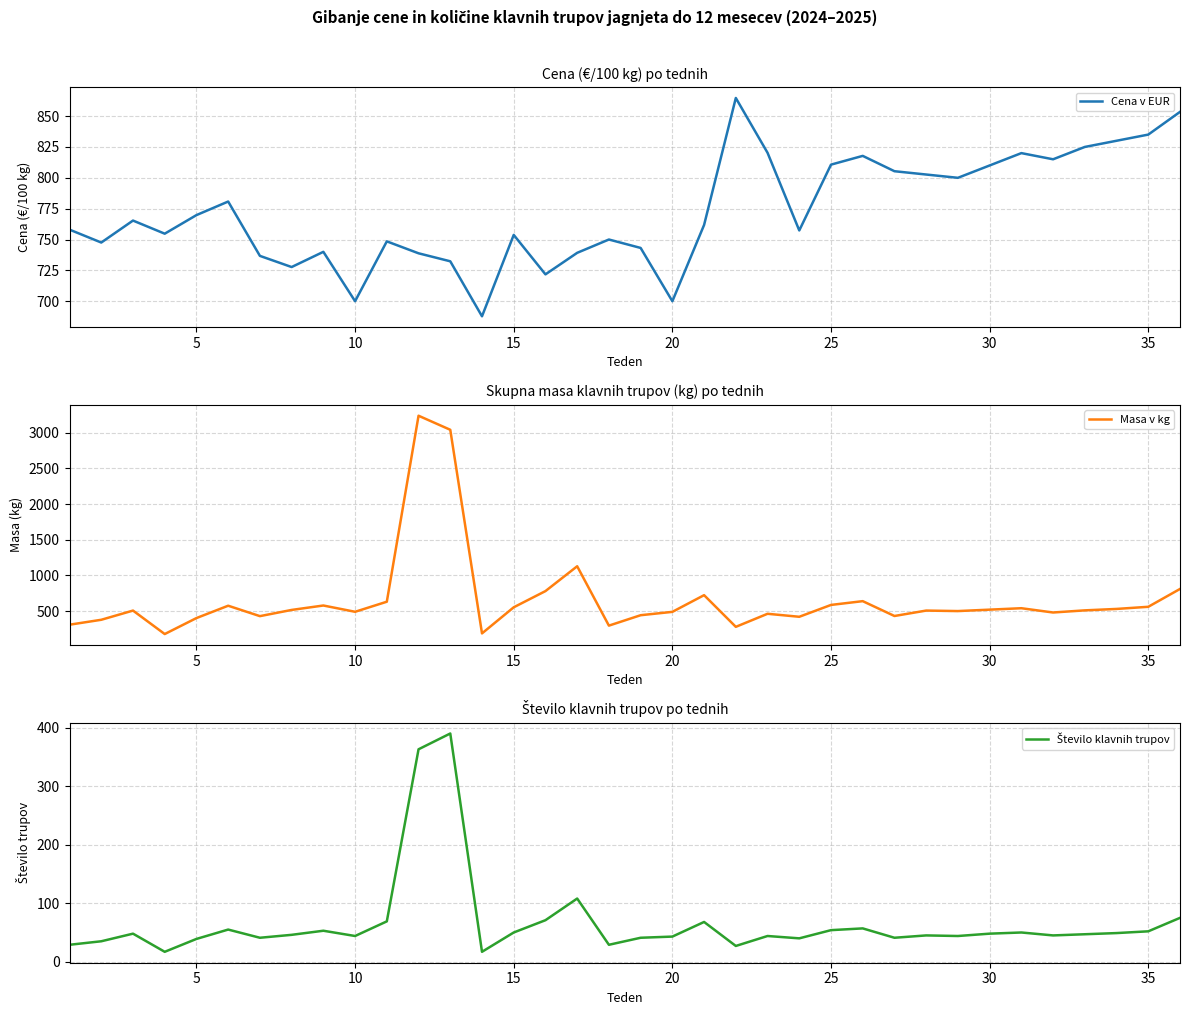

What are all the series names shown in the legend?

Cena v EUR, Masa v kg, Število klavnih trupov